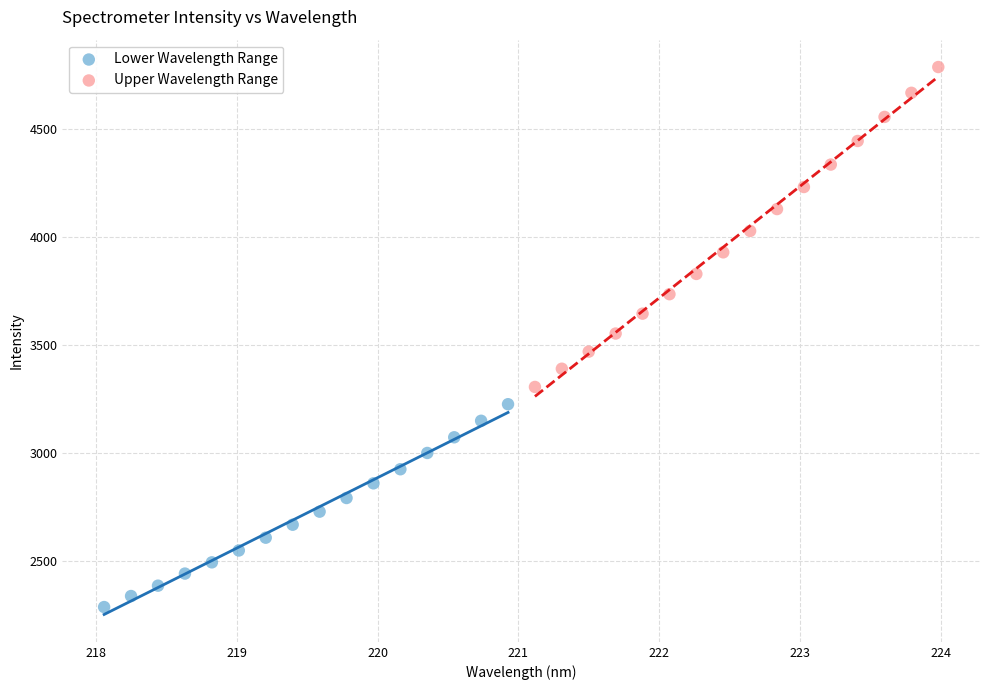

Which series reaches the maximum Y coordinate?

Upper Wavelength Range